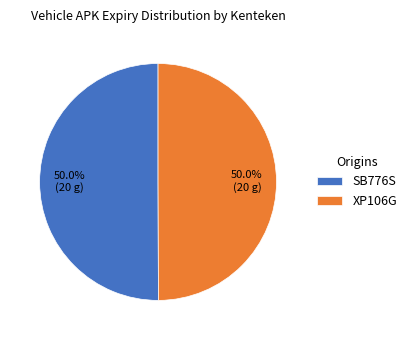

What is the ratio of the value at XP106G to the value at SB776S?

1.0